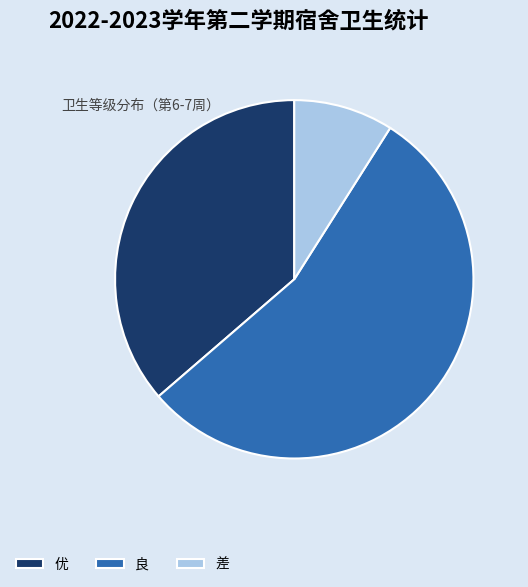

The 良 slice represents 55% of the pie. True or false?

True